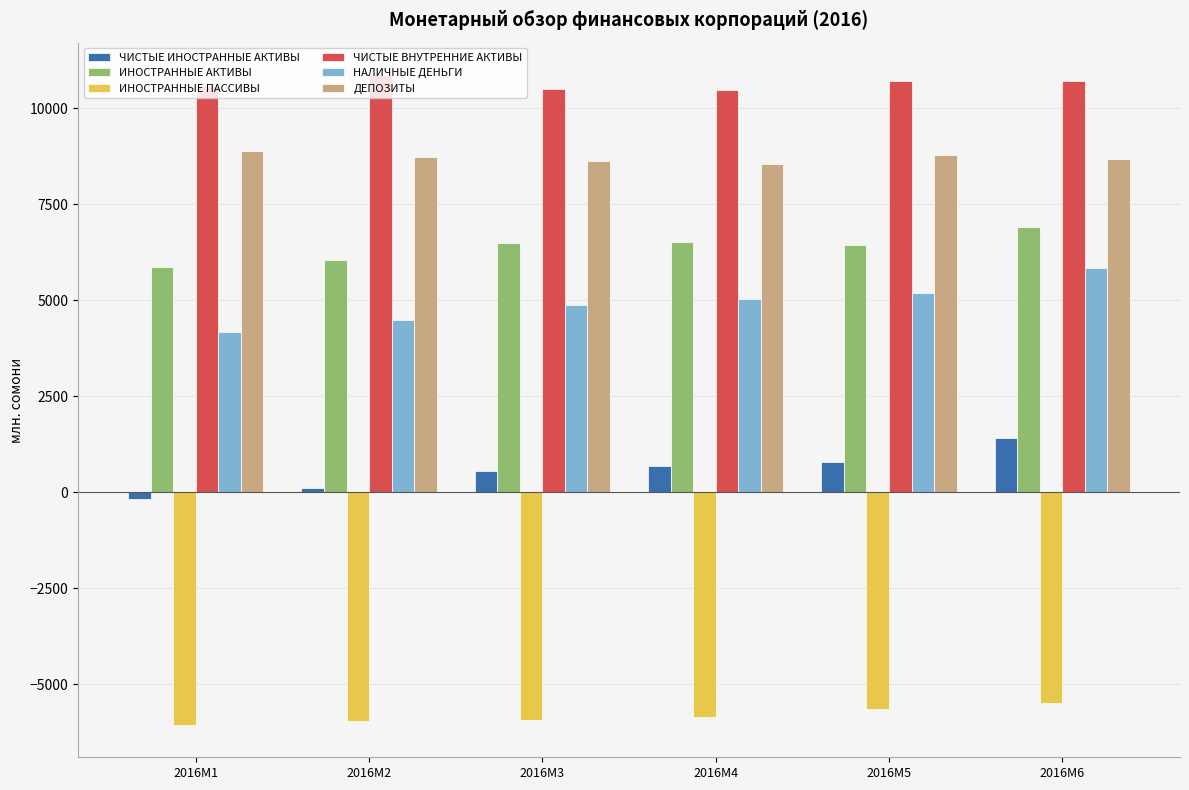

What is the smallest value displayed?

-6049.1